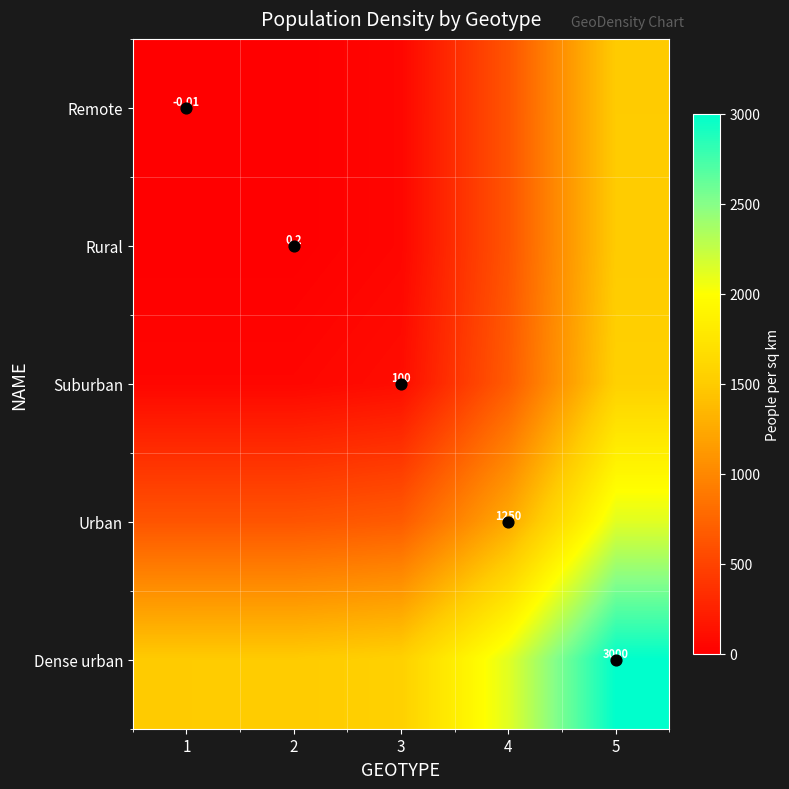

The Urban series shows 455.8 at 4. True or false?

False